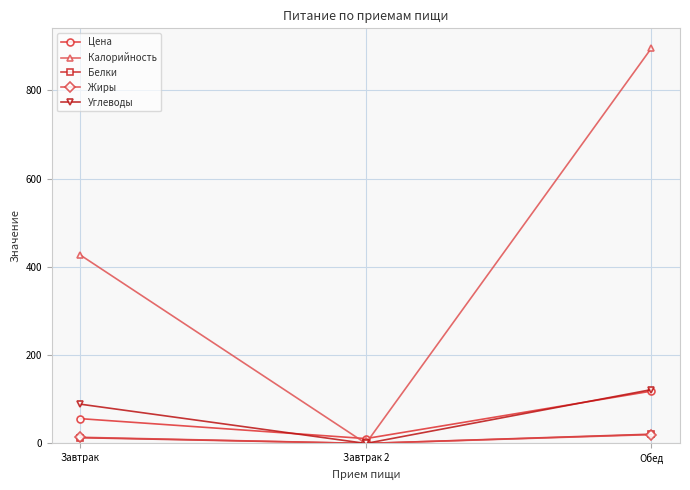

Reading left to right, list all the values displayed in this chart.

Цена: 56.2	11.0	118.6
Калорийность: 427.0	0.0	896.0
Белки: 13.0	0.0	21.0
Жиры: 14.0	0.0	20.0
Углеводы: 89.0	0.0	122.0